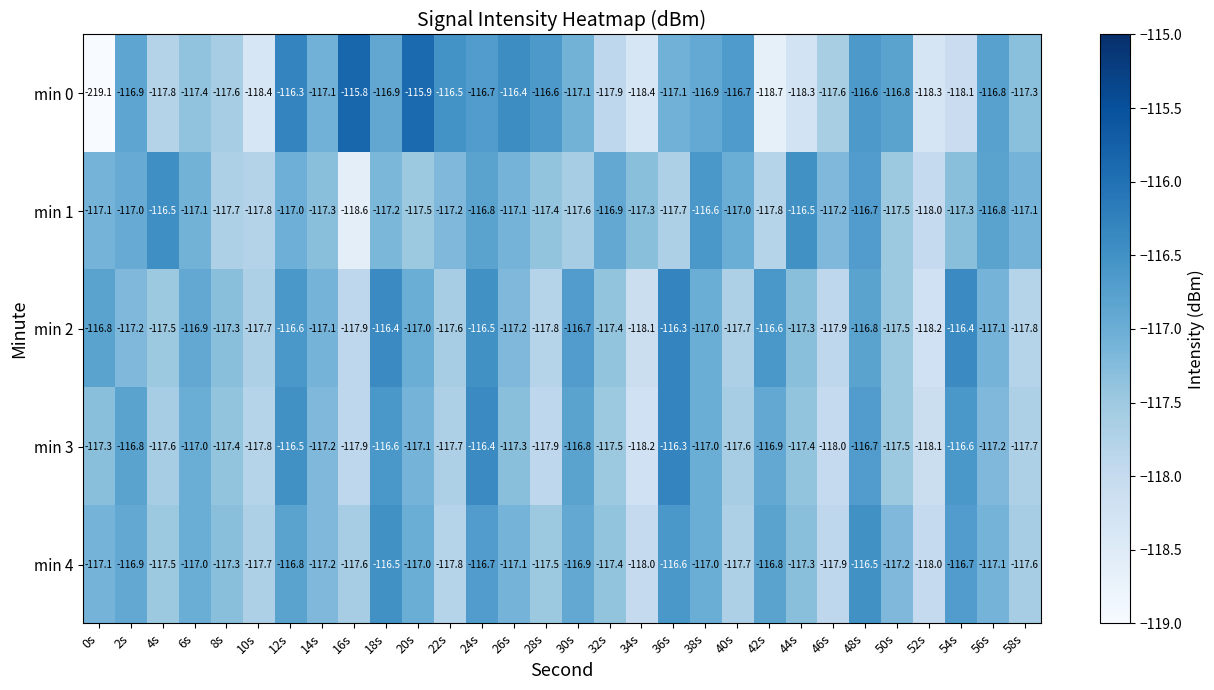

Is it true that min 2 equals -172.1 at 48s?

False